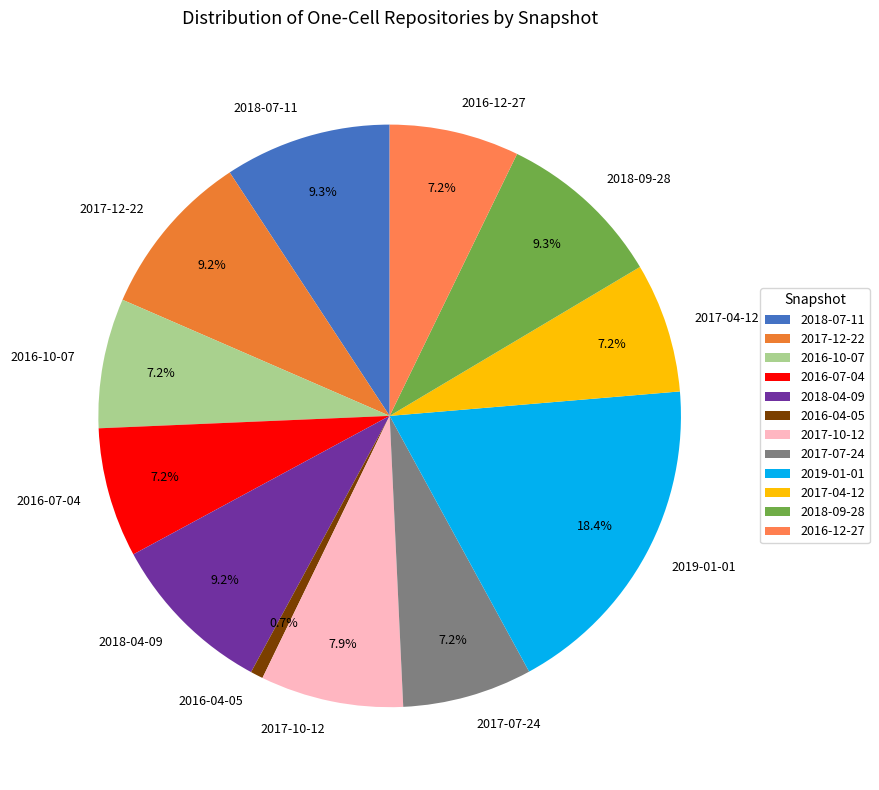

To the nearest percent, what is the combined percentage of 2019-01-01 and 2018-07-11?

28%